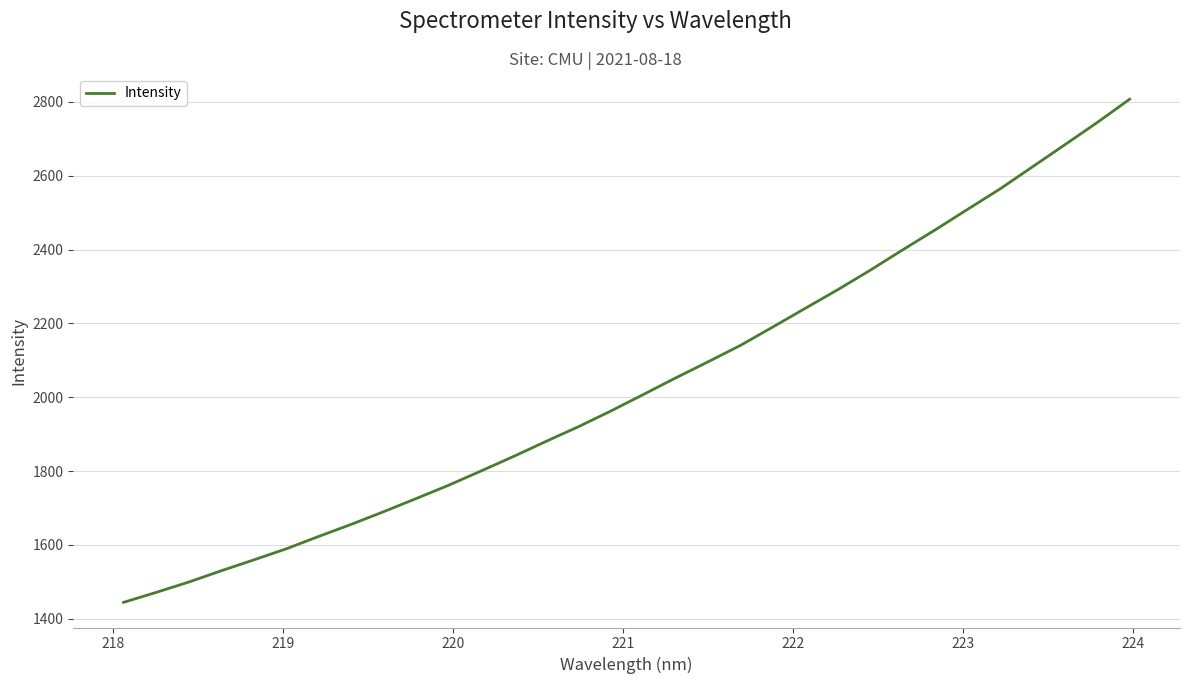

What is the average value?

2034.4